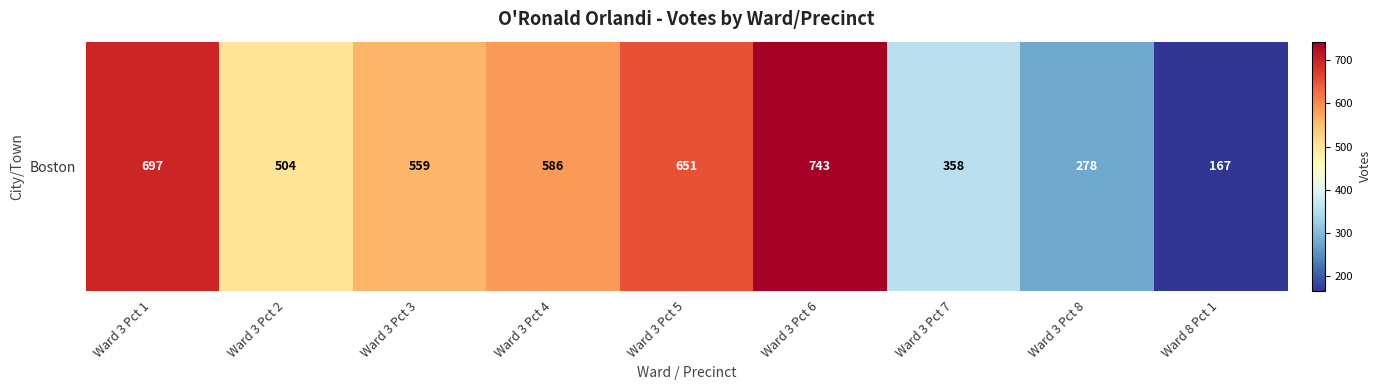

Reading right to left, what are all the values shown in this chart?

Ward 8 Pct 1=167	Ward 3 Pct 8=278	Ward 3 Pct 7=358	Ward 3 Pct 6=743	Ward 3 Pct 5=651	Ward 3 Pct 4=586	Ward 3 Pct 3=559	Ward 3 Pct 2=504	Ward 3 Pct 1=697